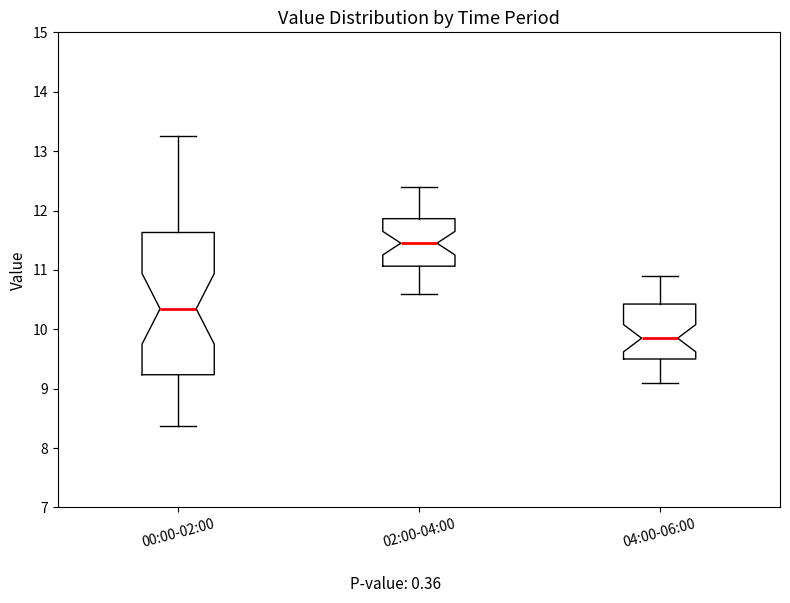

Which box is the tallest, from its lower edge to its upper edge?

00:00-02:00